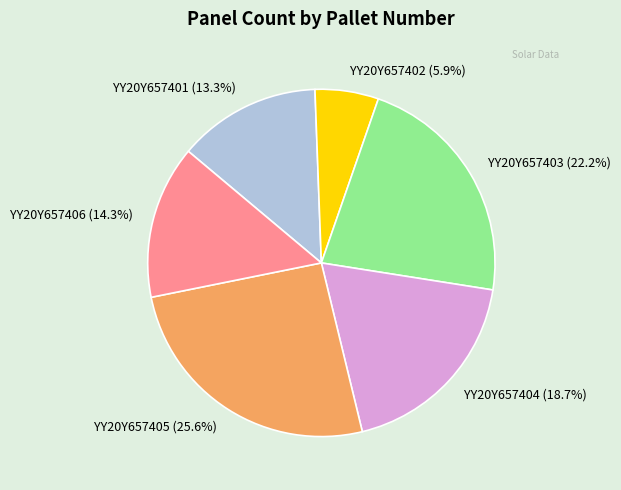

Which has a higher value, YY20Y657405 (25.6%) or YY20Y657401 (13.3%)?

YY20Y657405 (25.6%)